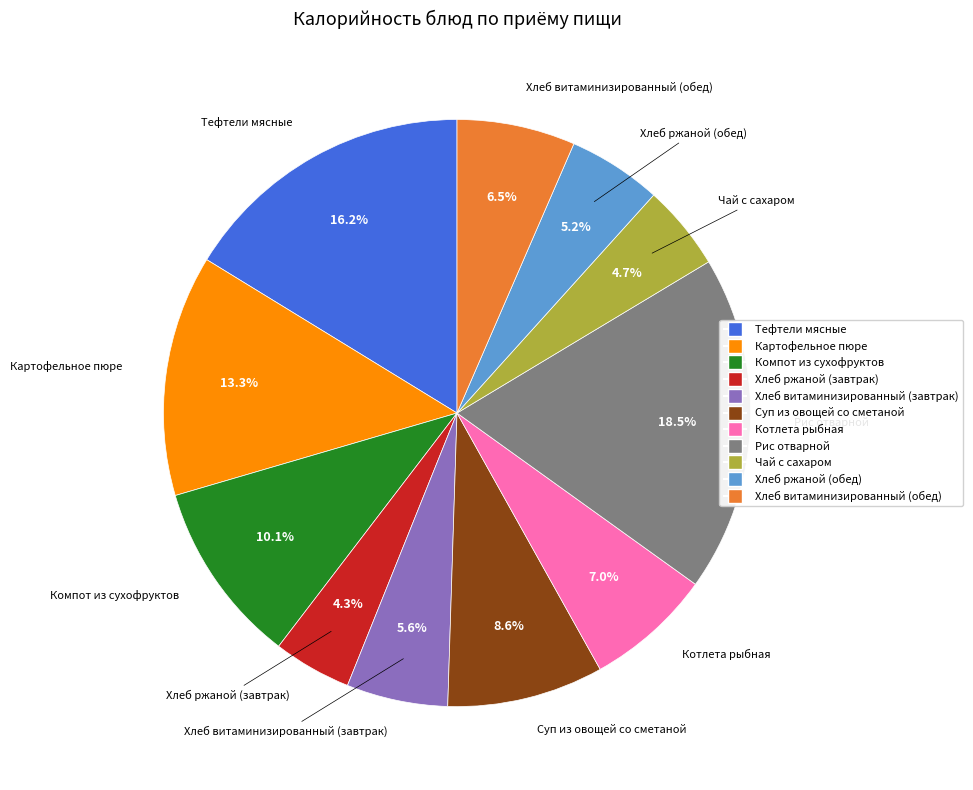

Is Чай с сахаром the majority of the pie?

No